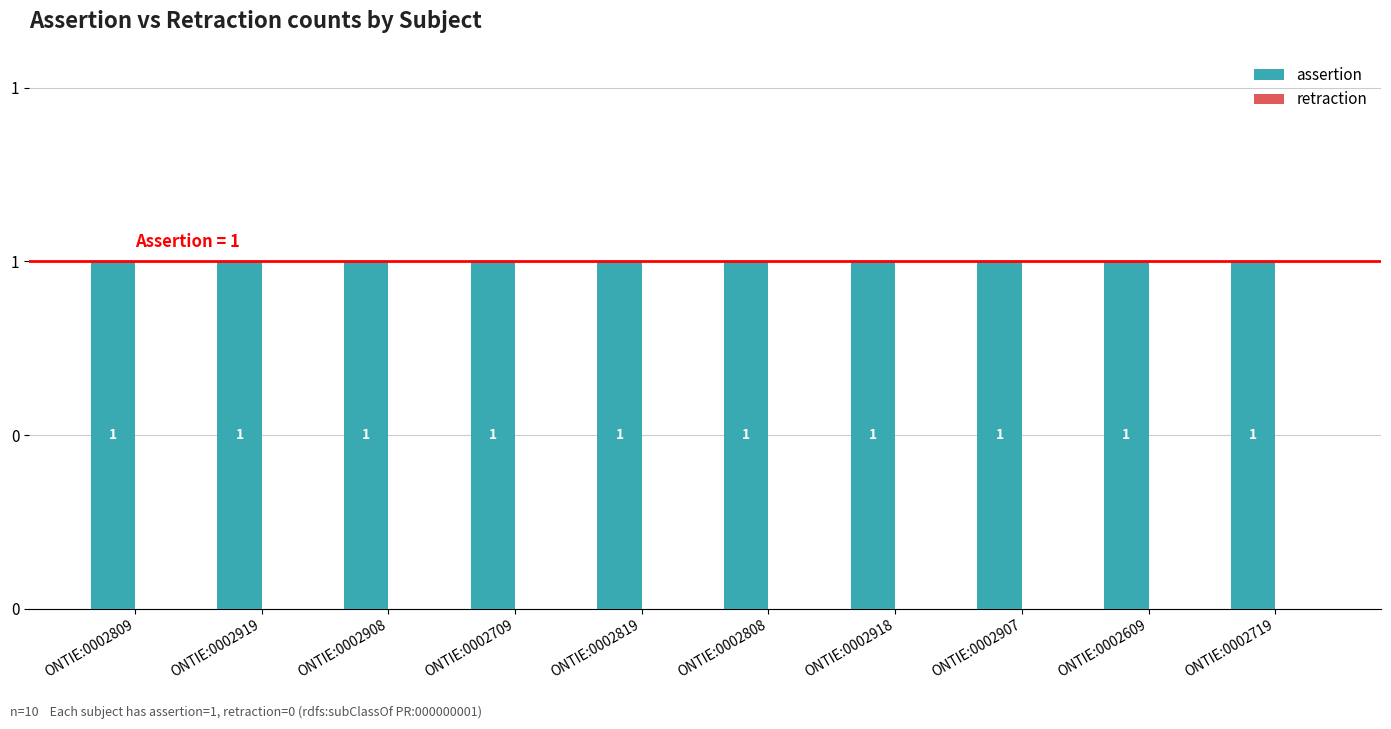

Between ONTIE:0002809 and ONTIE:0002907, which series saw the biggest shift?

assertion